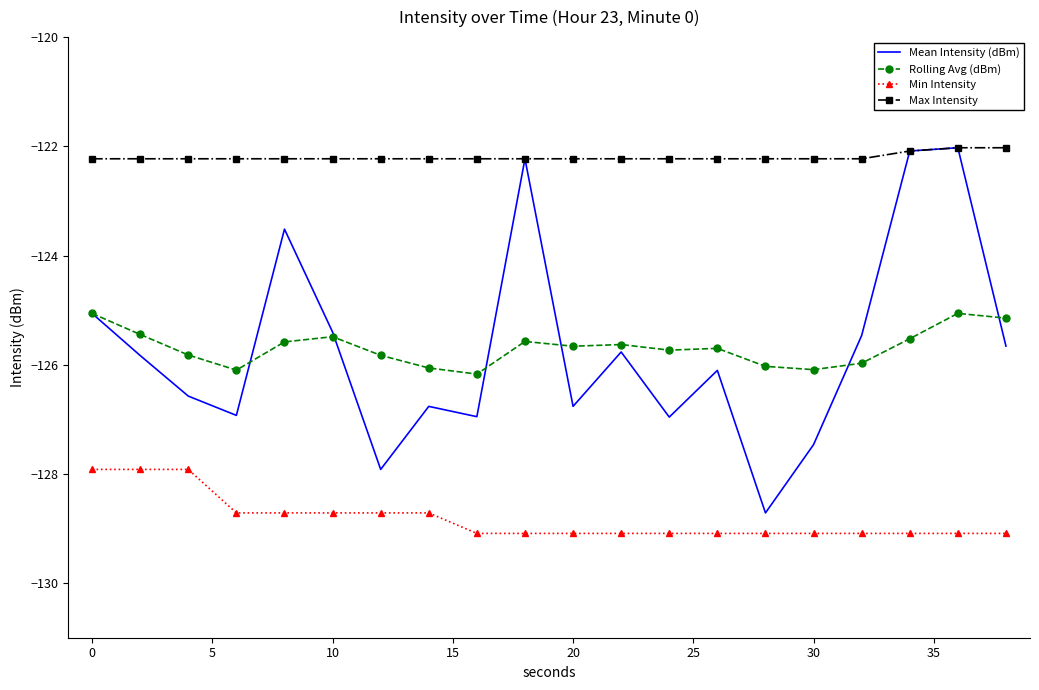

What is the smallest value displayed?

-129.1